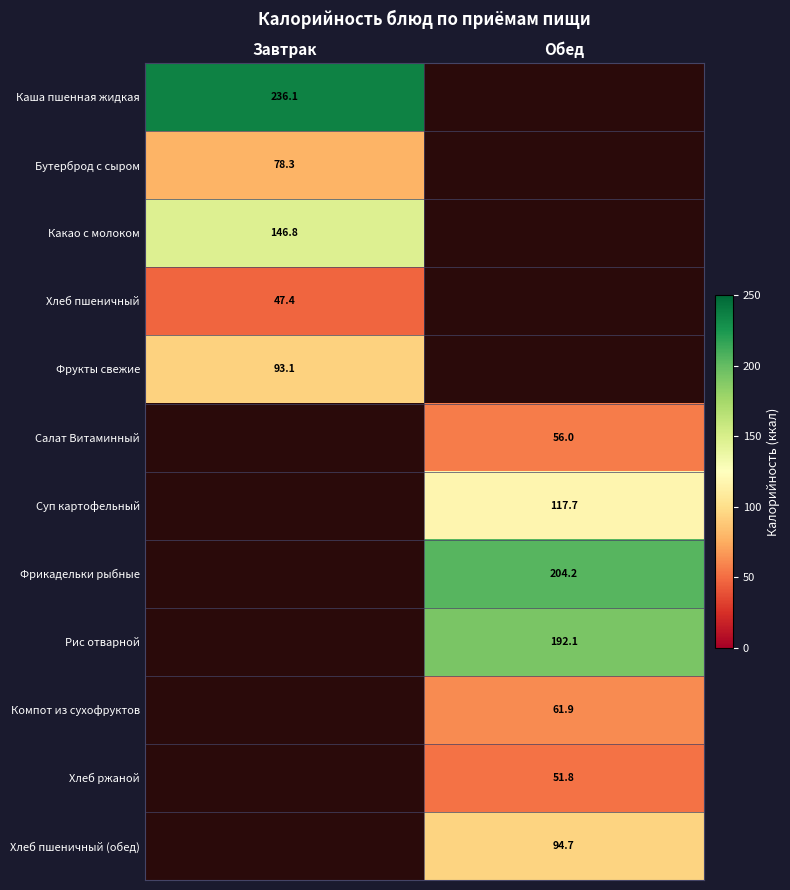

Is the value of Салат Витаминный at Обед greater than the value of Какао с молоком at Завтрак?

No